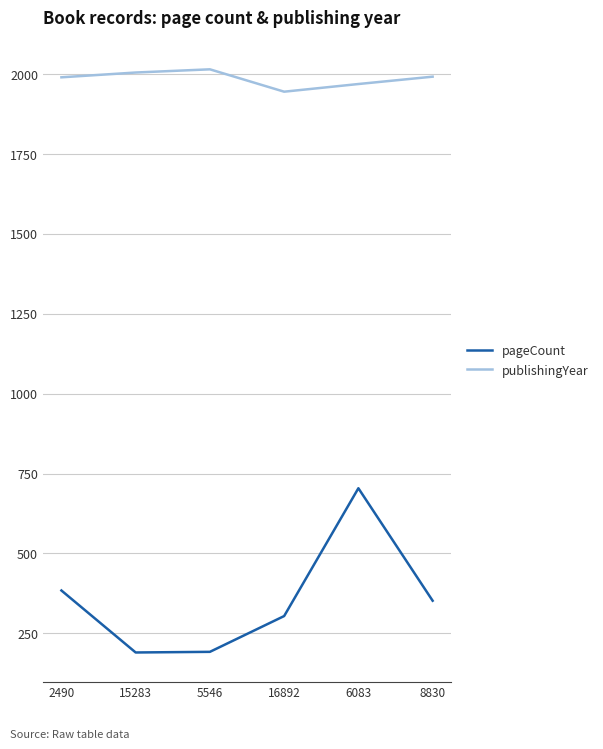

What is the maximum value for pageCount?

704